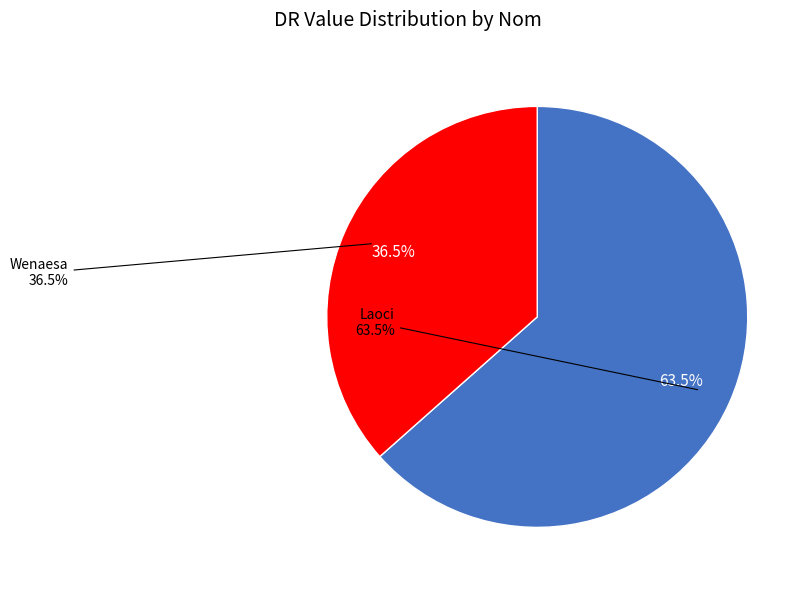

How many segments does this pie chart have?

2